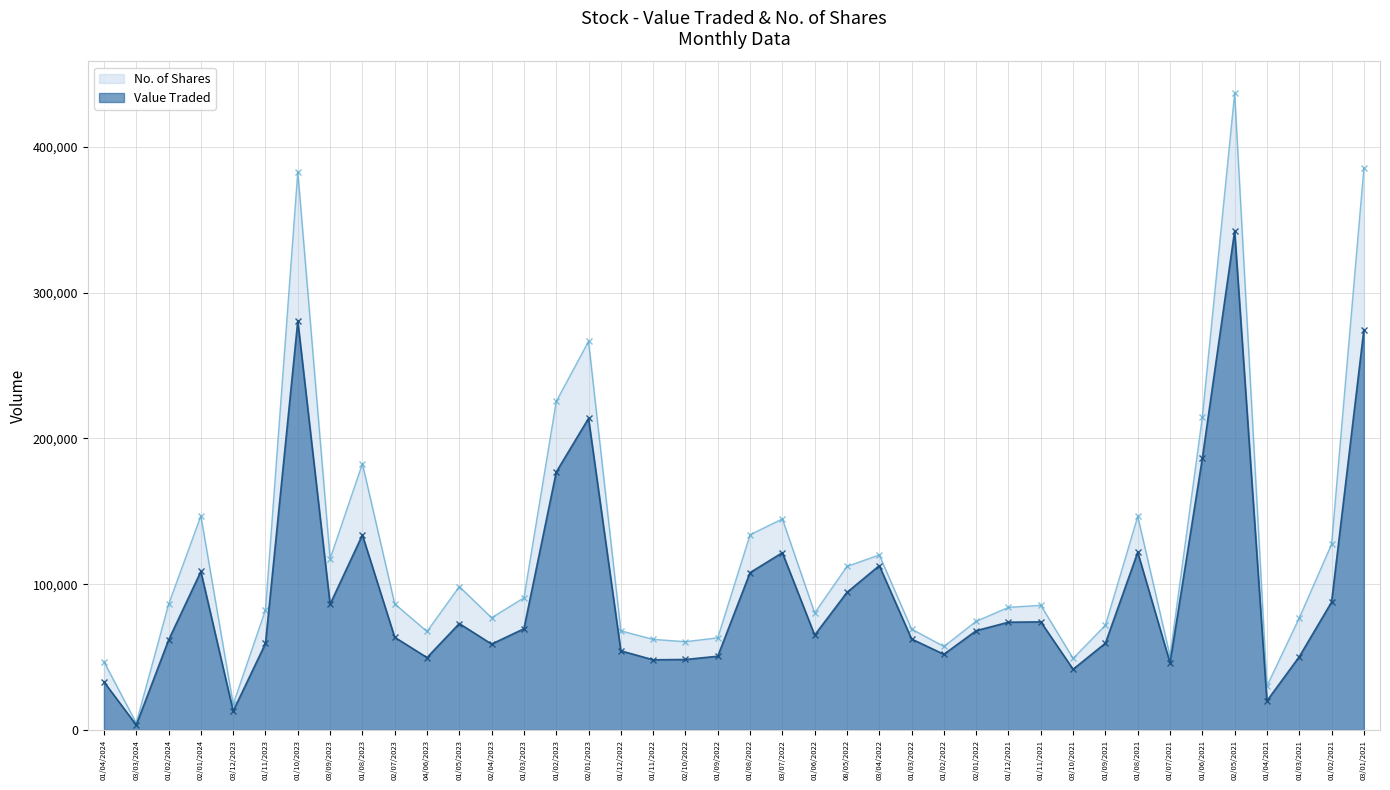

List the series in order of their overall mean, lowest first.

Value Traded, No. of Shares